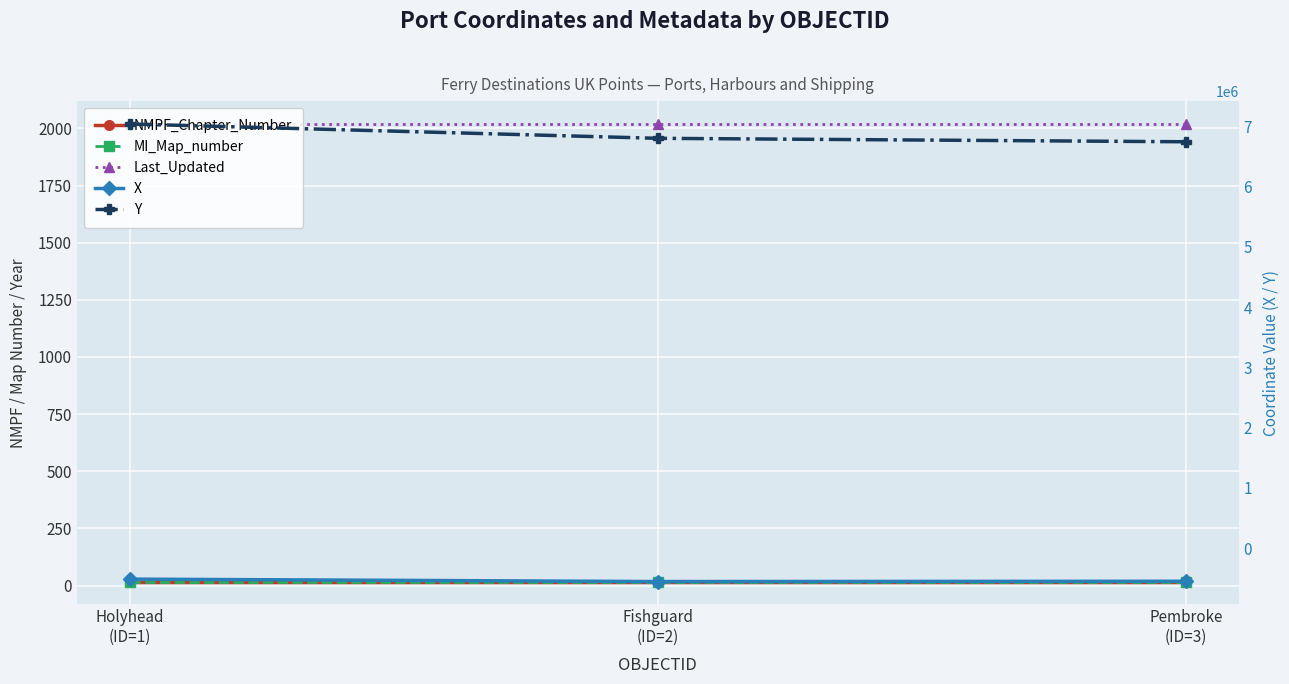

What is the sum of the Y values at Holyhead
(ID=1) and Pembroke
(ID=3)?

13786657.0